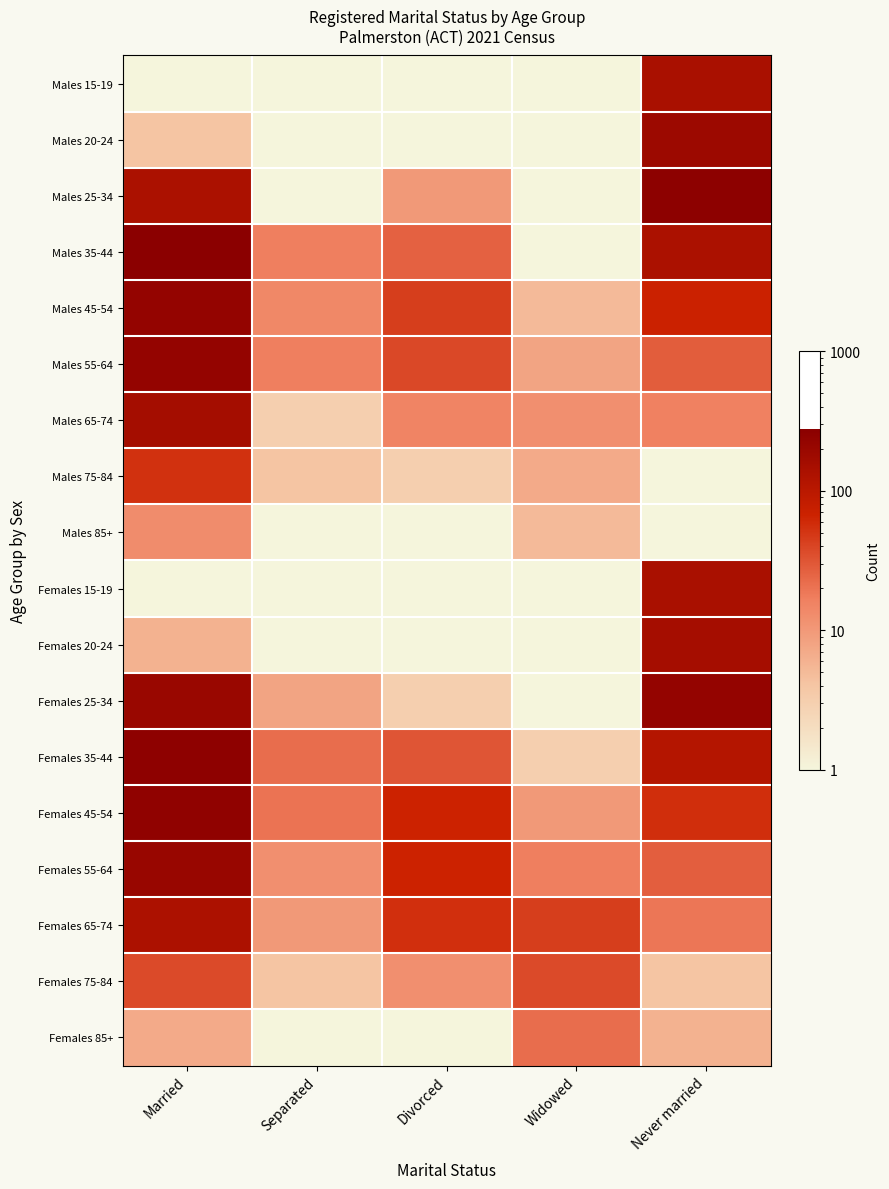

Reading left to right, what are all the values shown in this chart?

Males 15-19: Married=0.1	Separated=0.1	Divorced=0.1	Widowed=0.1	Never married=141.0
Males 20-24: Married=4.0	Separated=0.1	Divorced=0.1	Widowed=0.1	Never married=188.0
Males 25-34: Married=137.0	Separated=0.1	Divorced=10.0	Widowed=0.1	Never married=264.0
Males 35-44: Married=277.0	Separated=17.0	Divorced=26.0	Widowed=0.1	Never married=137.0
Males 45-54: Married=224.0	Separated=14.0	Divorced=44.0	Widowed=5.0	Never married=69.0
Males 55-64: Married=226.0	Separated=17.0	Divorced=38.0	Widowed=8.0	Never married=28.0
Males 65-74: Married=159.0	Separated=3.0	Divorced=15.0	Widowed=12.0	Never married=16.0
Males 75-84: Married=54.0	Separated=4.0	Divorced=3.0	Widowed=7.0	Never married=0.1
Males 85+: Married=13.0	Separated=0.1	Divorced=0.1	Widowed=5.0	Never married=0.1
Females 15-19: Married=0.1	Separated=0.1	Divorced=0.1	Widowed=0.1	Never married=141.0
Females 20-24: Married=6.0	Separated=0.1	Divorced=0.1	Widowed=0.1	Never married=156.0
Females 25-34: Married=200.0	Separated=8.0	Divorced=3.0	Widowed=0.1	Never married=225.0
Females 35-44: Married=256.0	Separated=22.0	Divorced=31.0	Widowed=3.0	Never married=112.0
Females 45-54: Married=245.0	Separated=20.0	Divorced=67.0	Widowed=10.0	Never married=56.0
Females 55-64: Married=207.0	Separated=12.0	Divorced=67.0	Widowed=17.0	Never married=27.0
Females 65-74: Married=133.0	Separated=10.0	Divorced=55.0	Widowed=44.0	Never married=19.0
Females 75-84: Married=37.0	Separated=4.0	Divorced=12.0	Widowed=37.0	Never married=4.0
Females 85+: Married=7.0	Separated=0.1	Divorced=0.1	Widowed=22.0	Never married=6.0